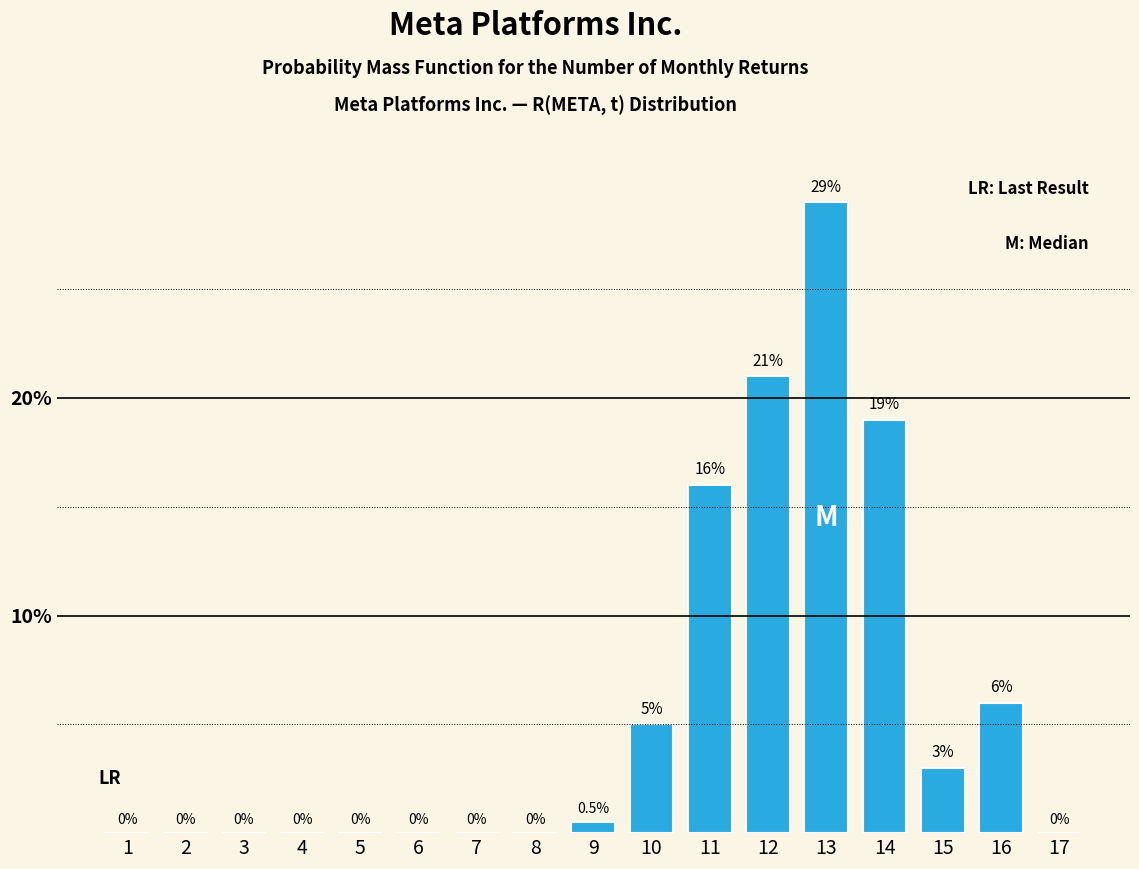

Reading right to left, what are all the values shown in this chart?

17=0.0	16=6.0	15=3.0	14=19.0	13=29.0	12=21.0	11=16.0	10=5.0	9=0.5	8=0.0	7=0.0	6=0.0	5=0.0	4=0.0	3=0.0	2=0.0	1=0.0